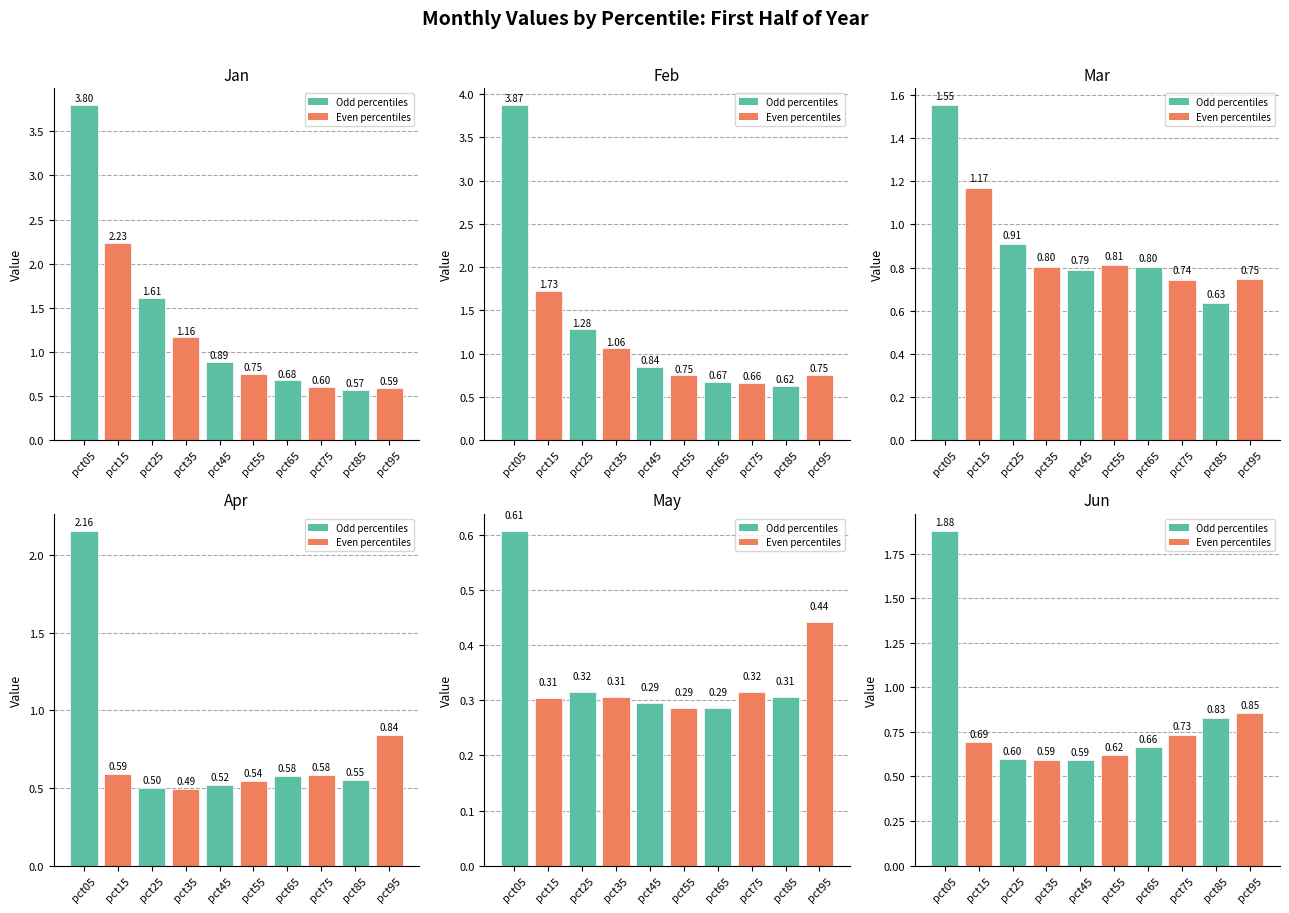

Count the number of data series in this chart.

6